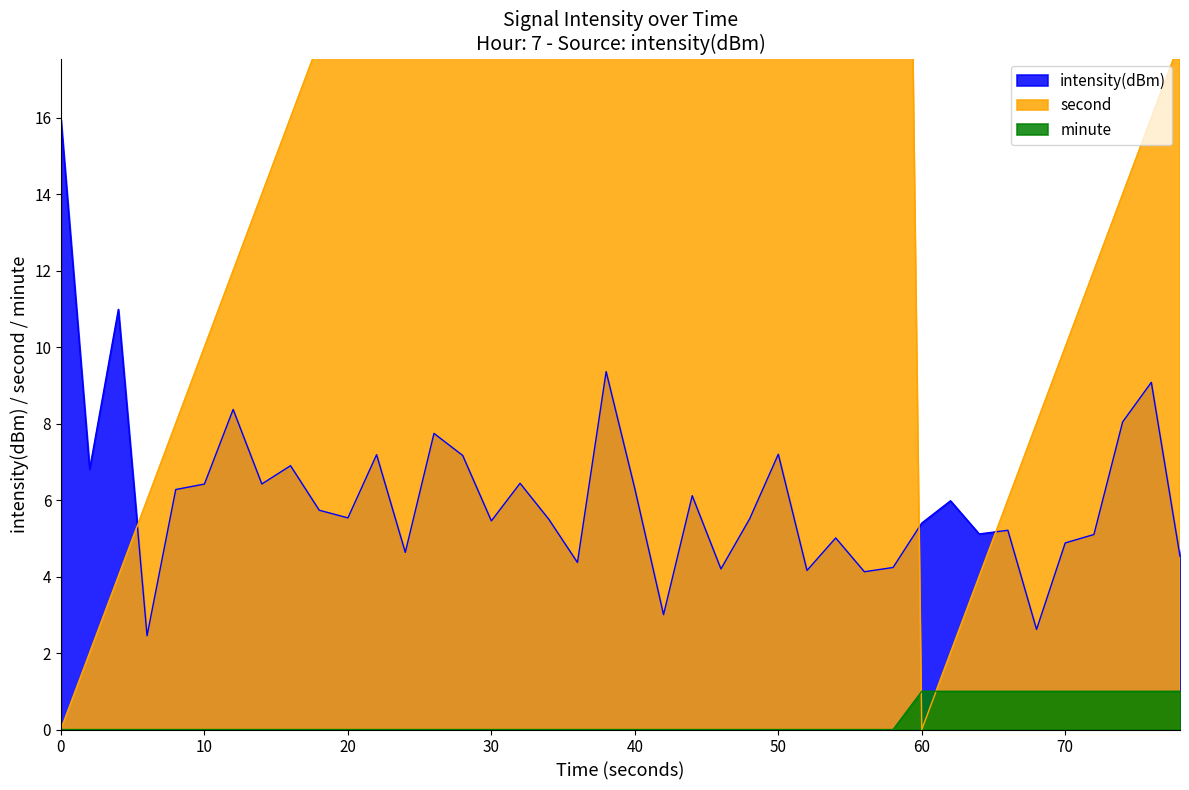

True or false: minute and intensity(dBm) cross at least once.

False